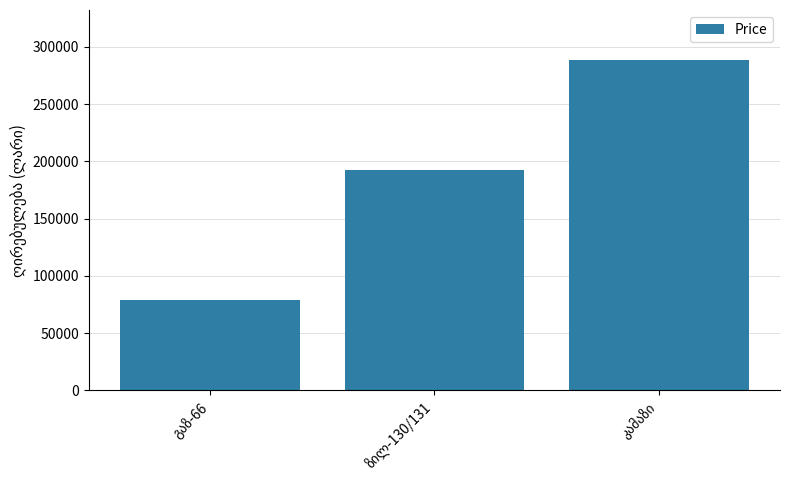

What is the minimum value shown in the chart?

78971